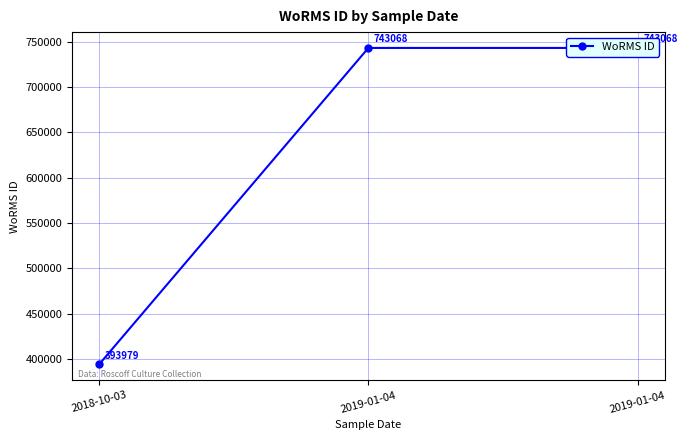

How many lines are shown in the chart?

1